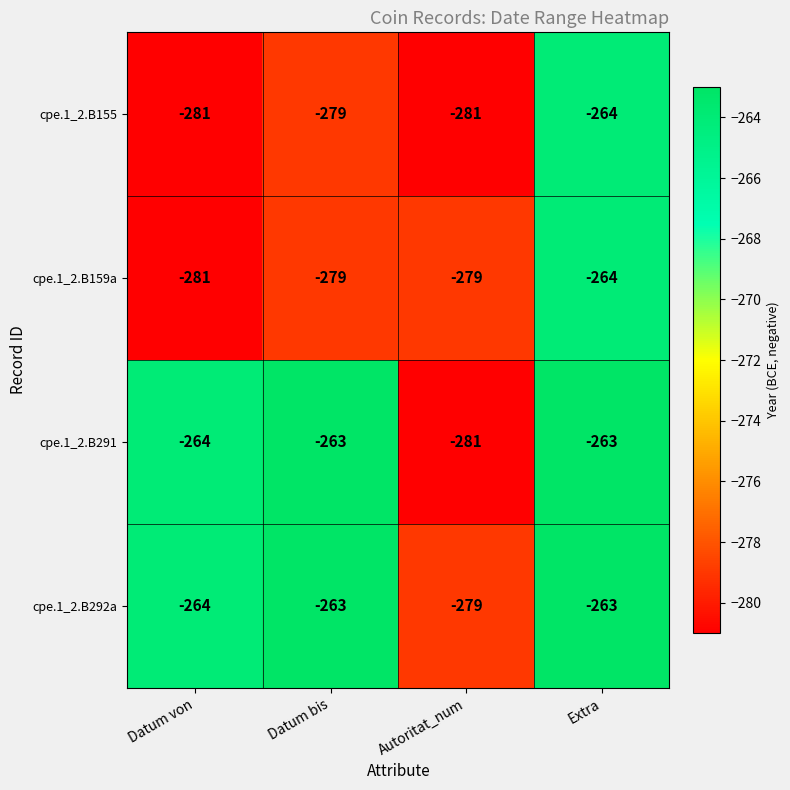

Reading left to right, transcribe all the data shown in this chart.

cpe.1_2.B155: Datum von=-281	Datum bis=-279	Autoritat_num=-281	Extra=-264
cpe.1_2.B159a: Datum von=-281	Datum bis=-279	Autoritat_num=-279	Extra=-264
cpe.1_2.B291: Datum von=-264	Datum bis=-263	Autoritat_num=-281	Extra=-263
cpe.1_2.B292a: Datum von=-264	Datum bis=-263	Autoritat_num=-279	Extra=-263